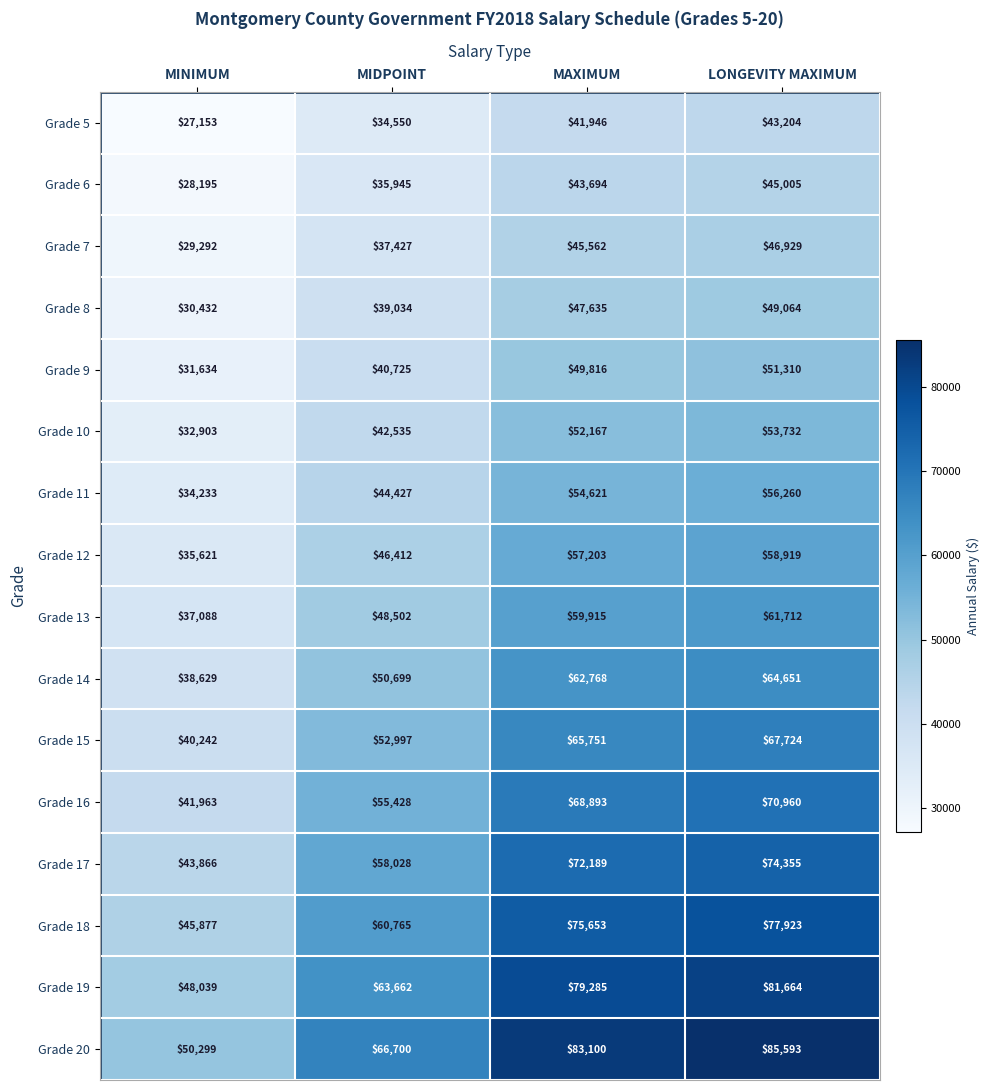

List the labels in order of Grade 17 value, smallest first.

MINIMUM, MIDPOINT, MAXIMUM, LONGEVITY MAXIMUM